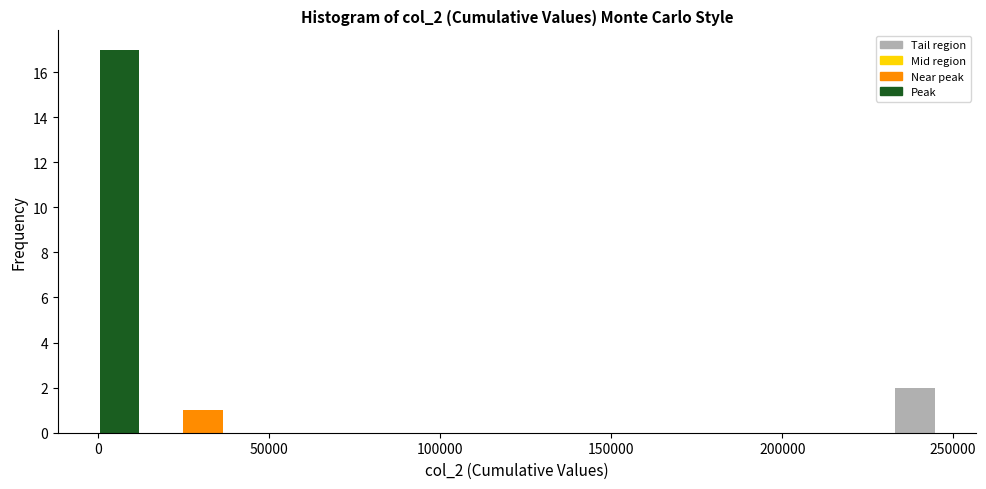

Around what value on the x-axis is the tallest bar? Give the approximate position of its centre, as read against the axis.

5000